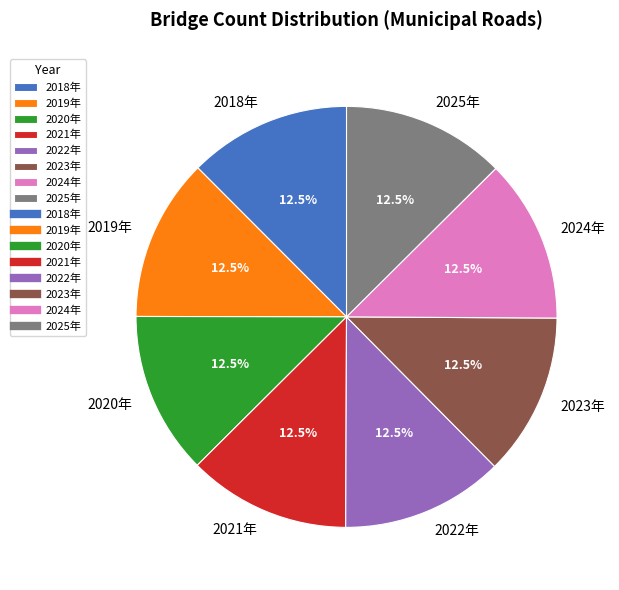

How many segments does this pie chart have?

8